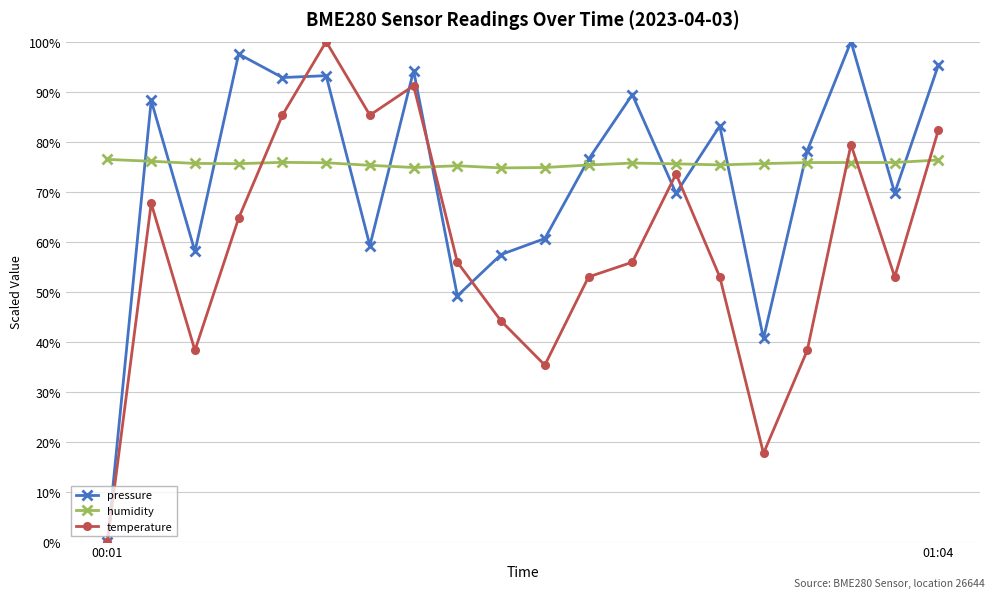

What is the greatest value displayed?

100.0